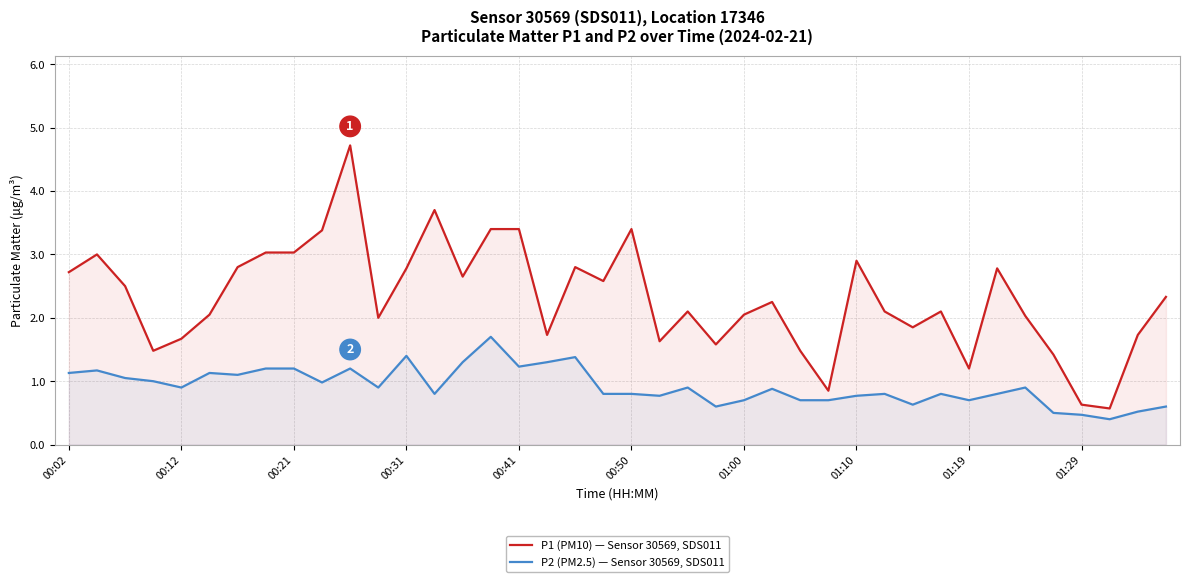

Where is P1 (PM10) — Sensor 30569, SDS011 nearest to the value 2?

11